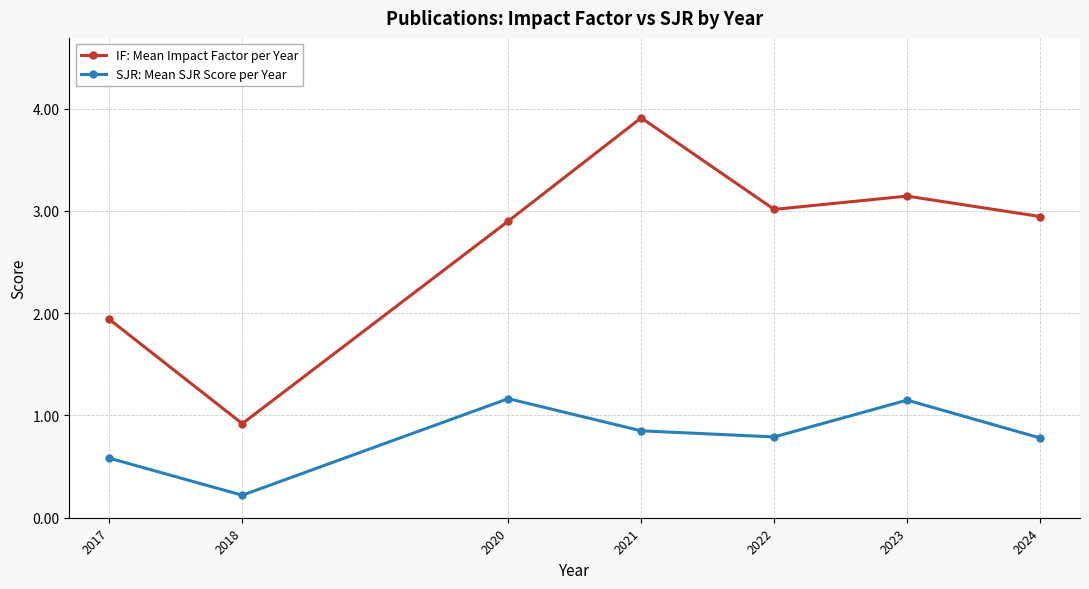

What is the value of the SJR: Mean SJR Score per Year point at the 1st from the left?

0.6